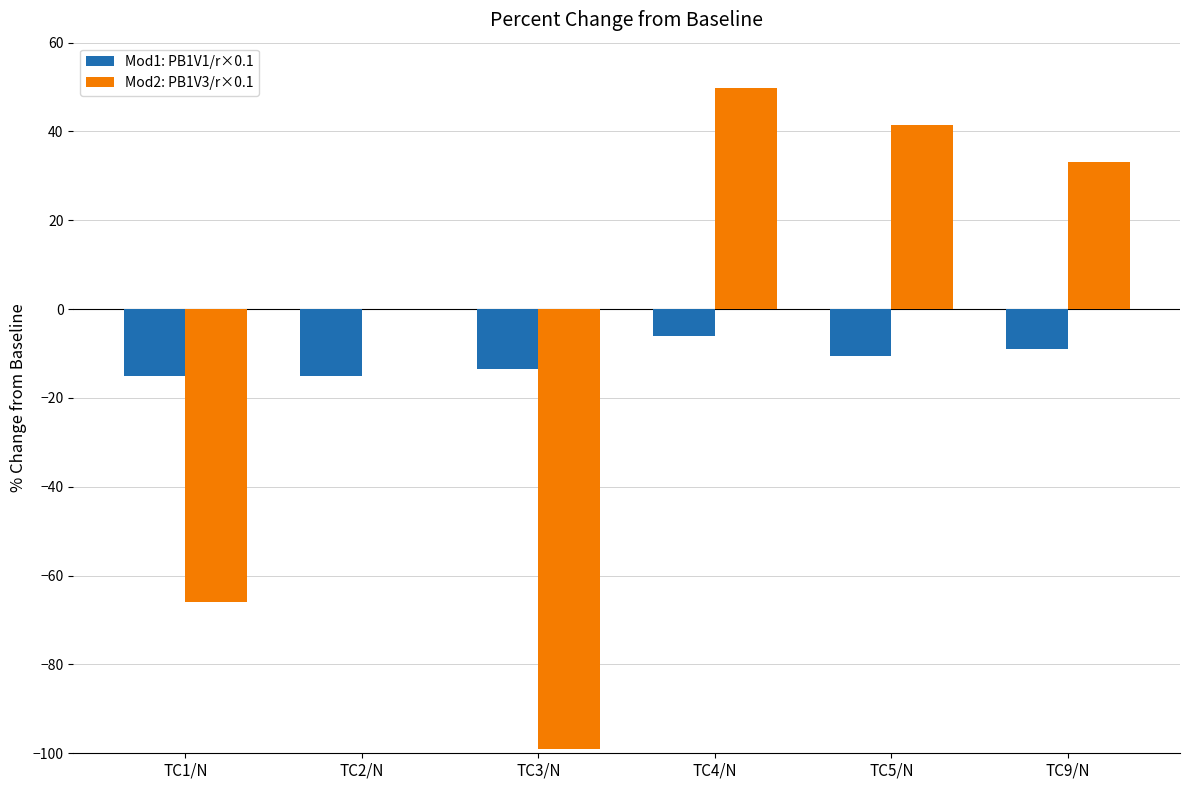

How many groups of bars are there?

6